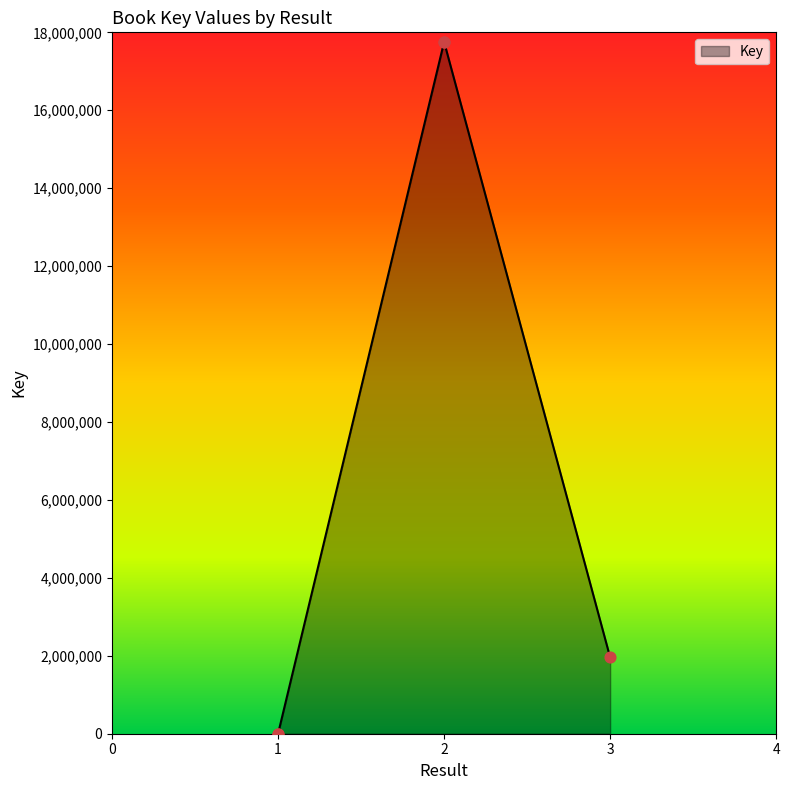

Which has a higher value, 1 or 3?

3